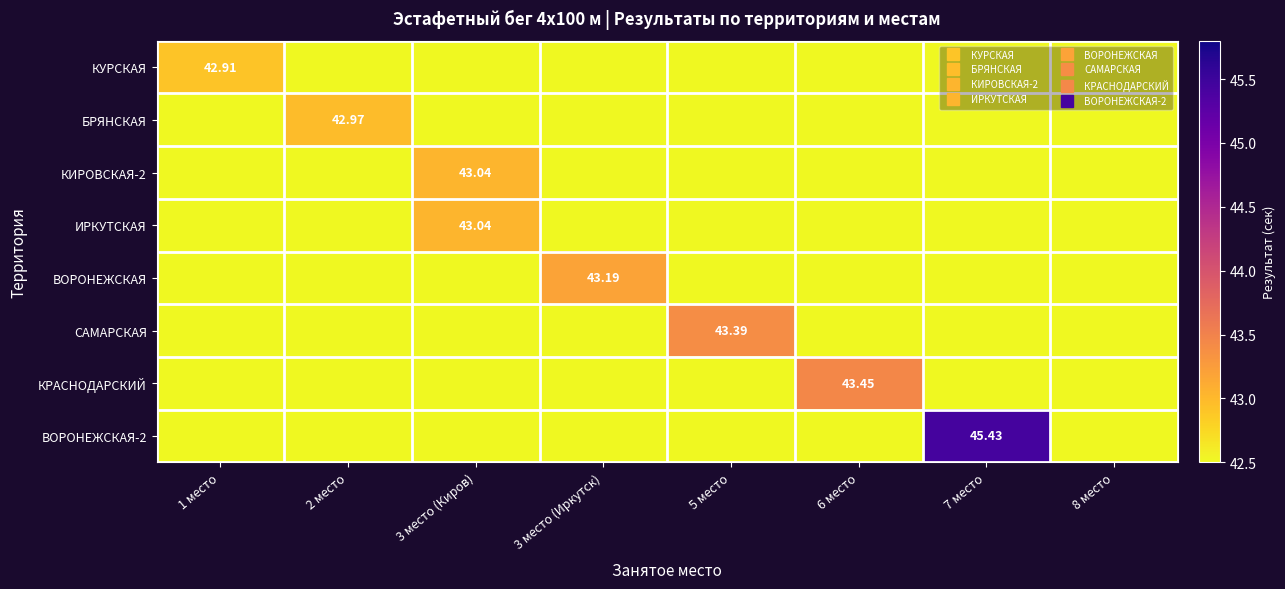

At 3 место (Киров), list the series in order from largest to smallest.

КИРОВСКАЯ-2, ИРКУТСКАЯ, КУРСКАЯ, БРЯНСКАЯ, ВОРОНЕЖСКАЯ, САМАРСКАЯ, КРАСНОДАРСКИЙ, ВОРОНЕЖСКАЯ-2